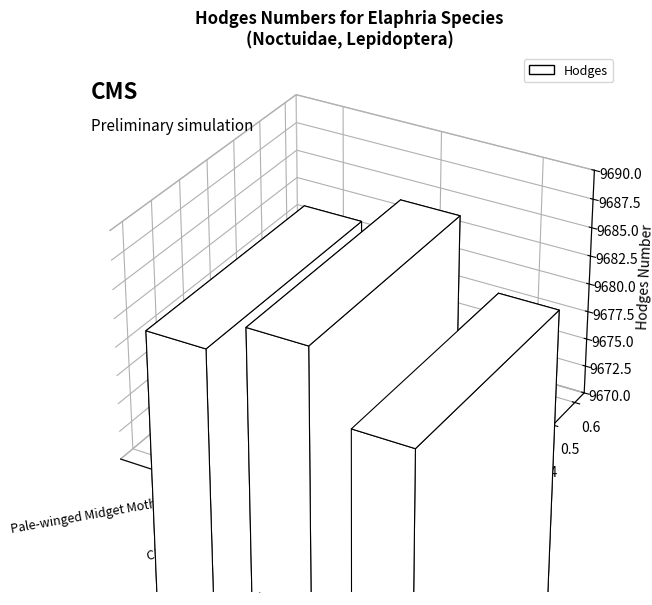

What is the greatest value displayed?

9684.0